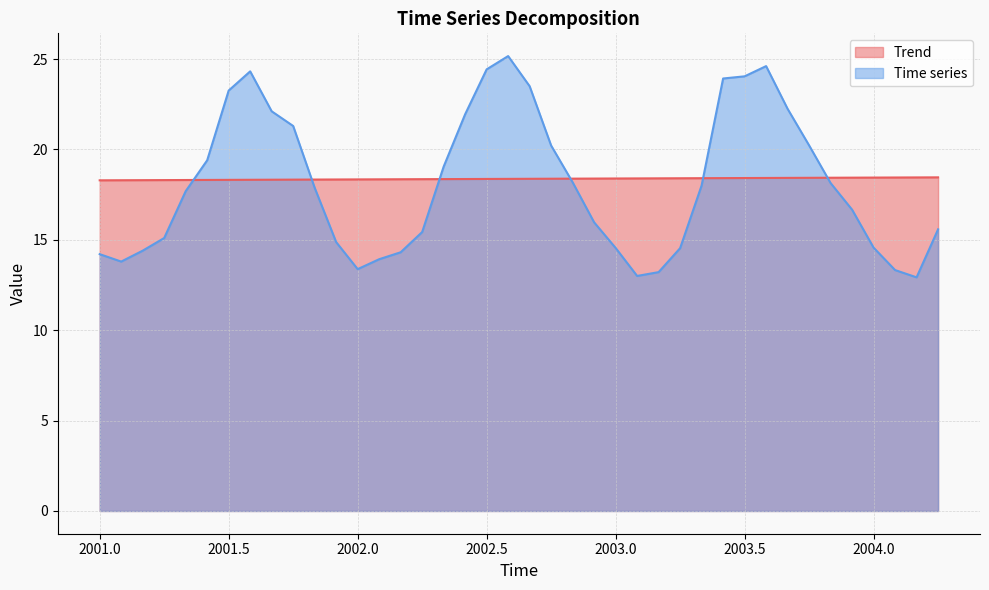

Which has a higher value, 2003.0 or 2003.66666666667?

2003.66666666667